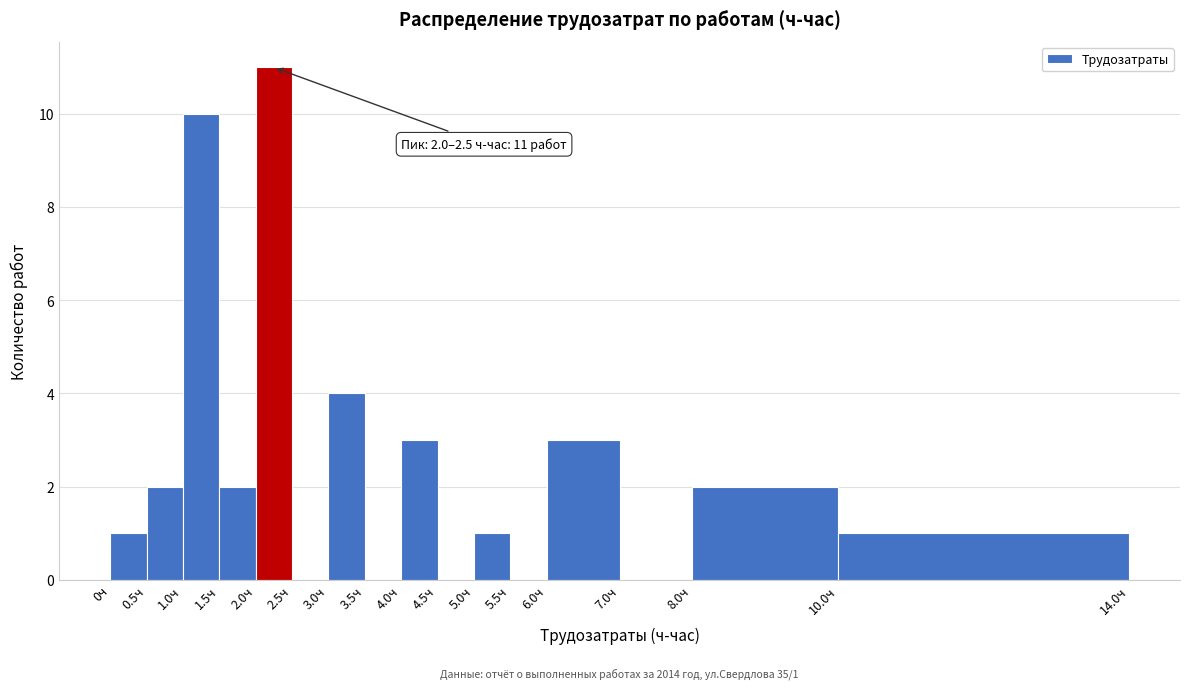

Over which range of the x-axis is the bar tallest?

2.0 to 2.5